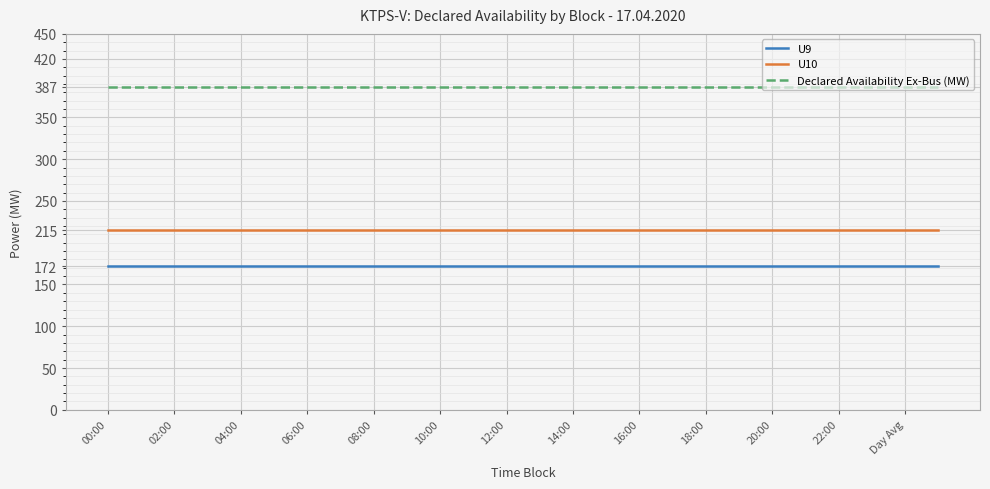

Rank the series by their maximum value, from highest to lowest.

Declared Availability Ex-Bus (MW), U10, U9